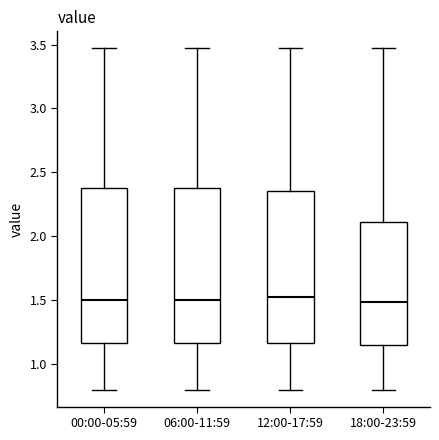

Reading left to right, read every box against the y-axis: the position of its median line, the range the box covers, and the ends of its whiskers. The values are not printed on the chart, so give them approximately, as read against the axis.

00:00-05:59: median 1.50, box 1.15 to 2.40, whiskers 0.80 to 3.45
06:00-11:59: median 1.50, box 1.15 to 2.40, whiskers 0.80 to 3.45
12:00-17:59: median 1.55, box 1.15 to 2.35, whiskers 0.80 to 3.45
18:00-23:59: median 1.50, box 1.15 to 2.10, whiskers 0.80 to 3.45